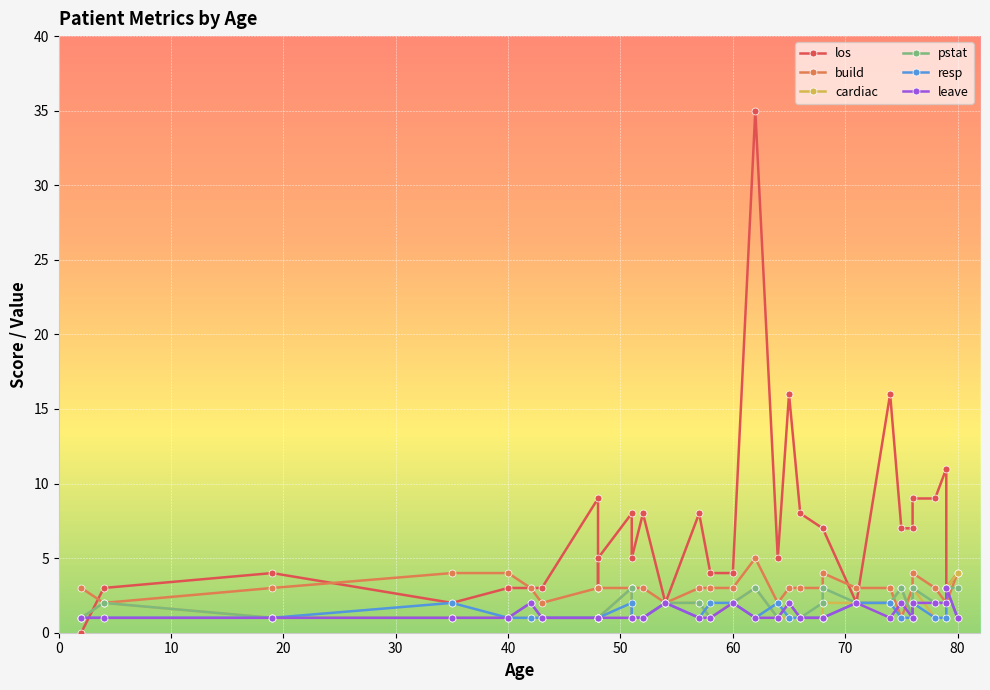

What is the total value across all series at 57?

17